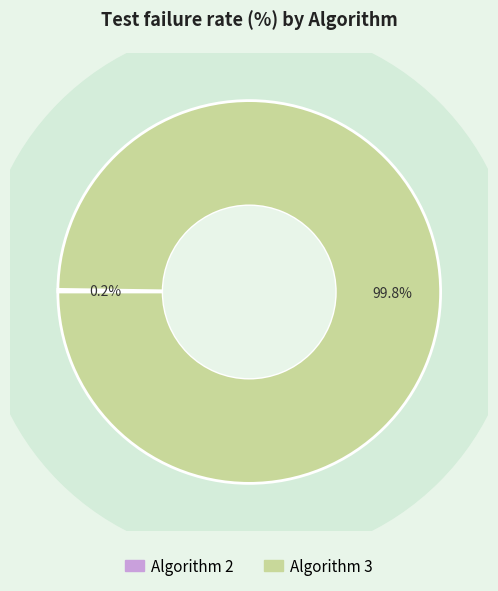

To the nearest percent, what is the combined percentage of Algorithm 3 and Algorithm 2?

100%